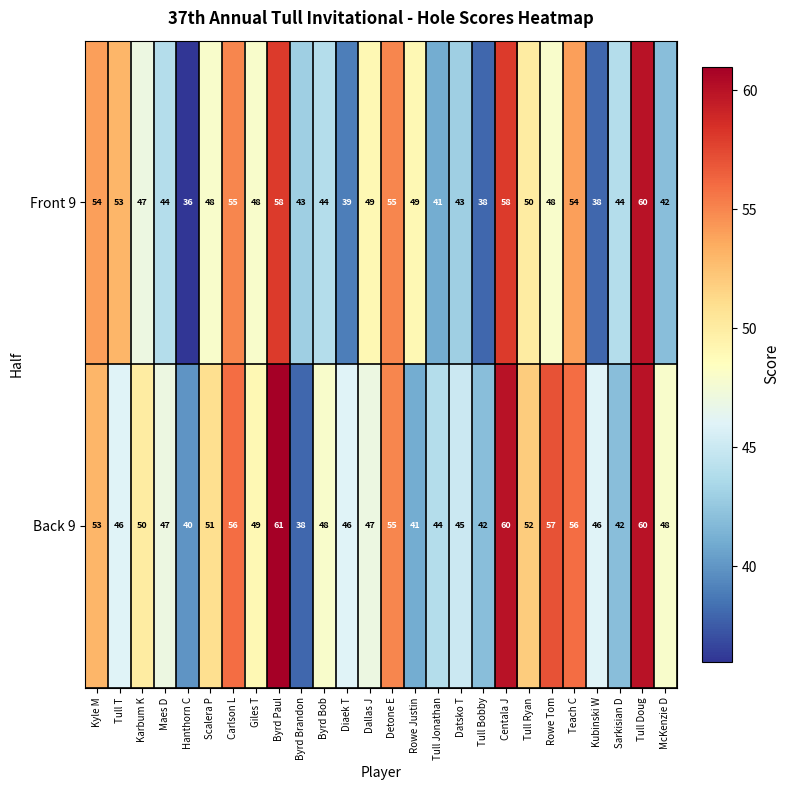

At which category is the sum across all series the highest?

Tull Doug